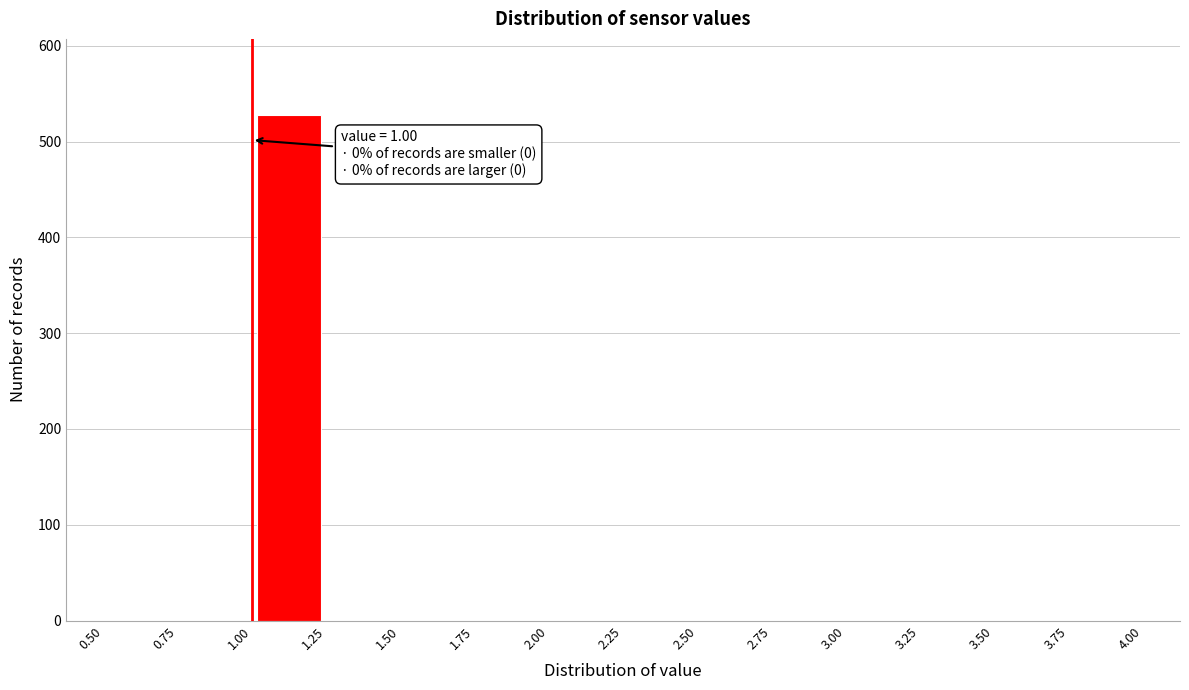

Over which range of the x-axis is the bar tallest?

1.00 to 1.25